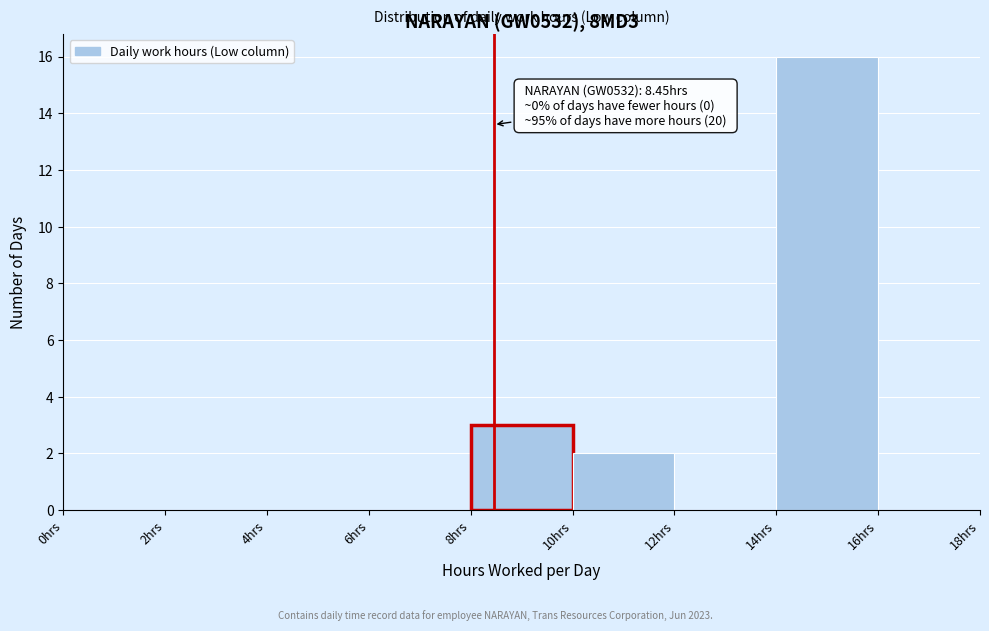

Which range on the x-axis has the tallest bar?

14 to 16